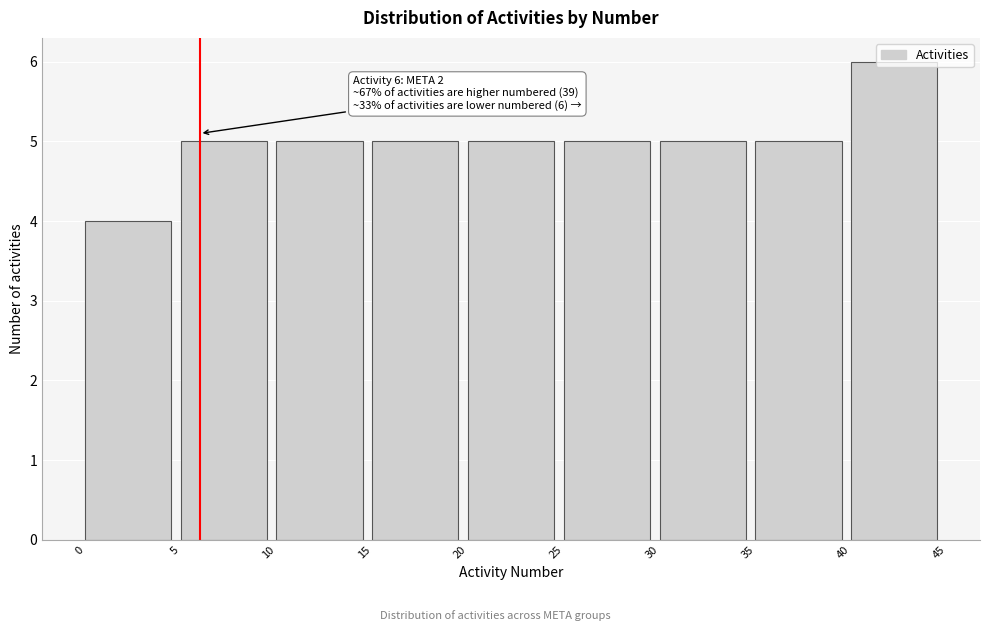

Which range on the x-axis has the tallest bar?

40 to 45